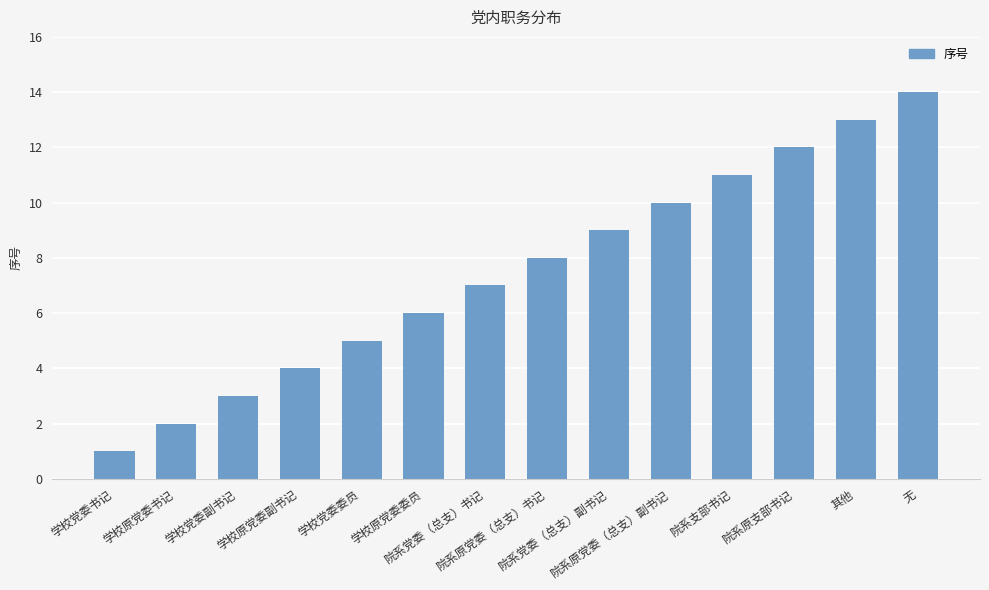

What is the minimum value shown in the chart?

1